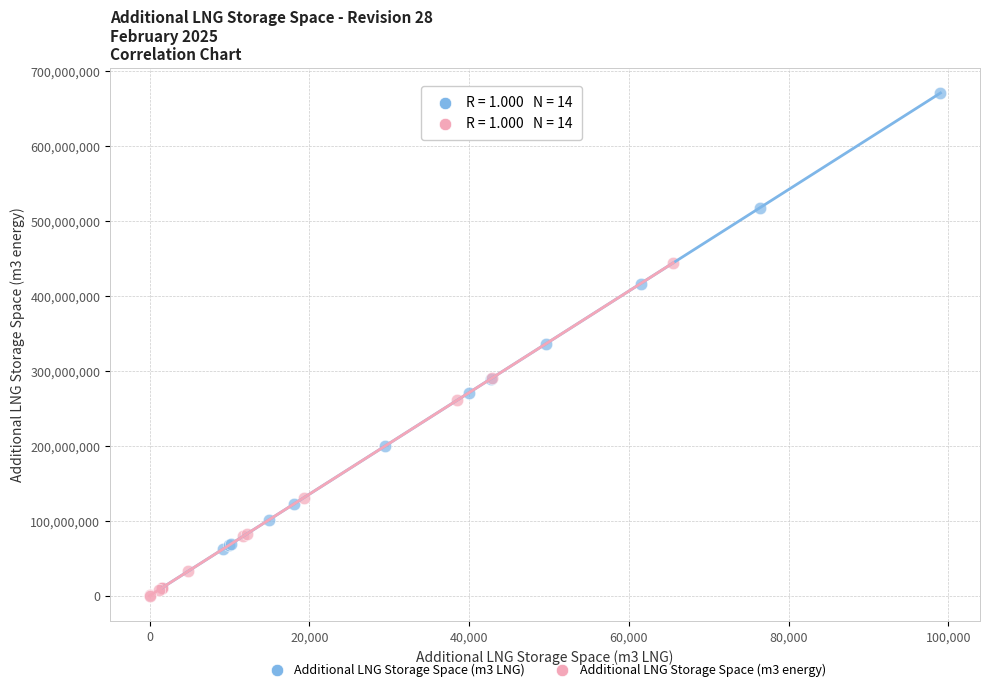

Which series contains the highest Y value?

Additional LNG Storage Space (m3 LNG)